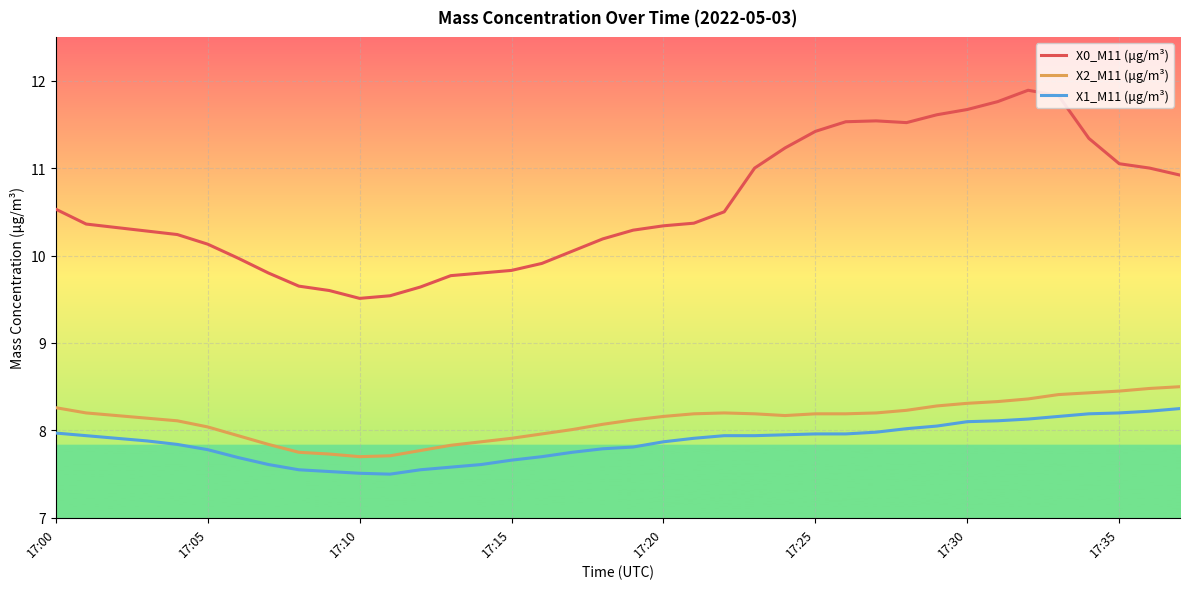

Which series has the largest total across all categories?

X0_M11 (μg/m³)